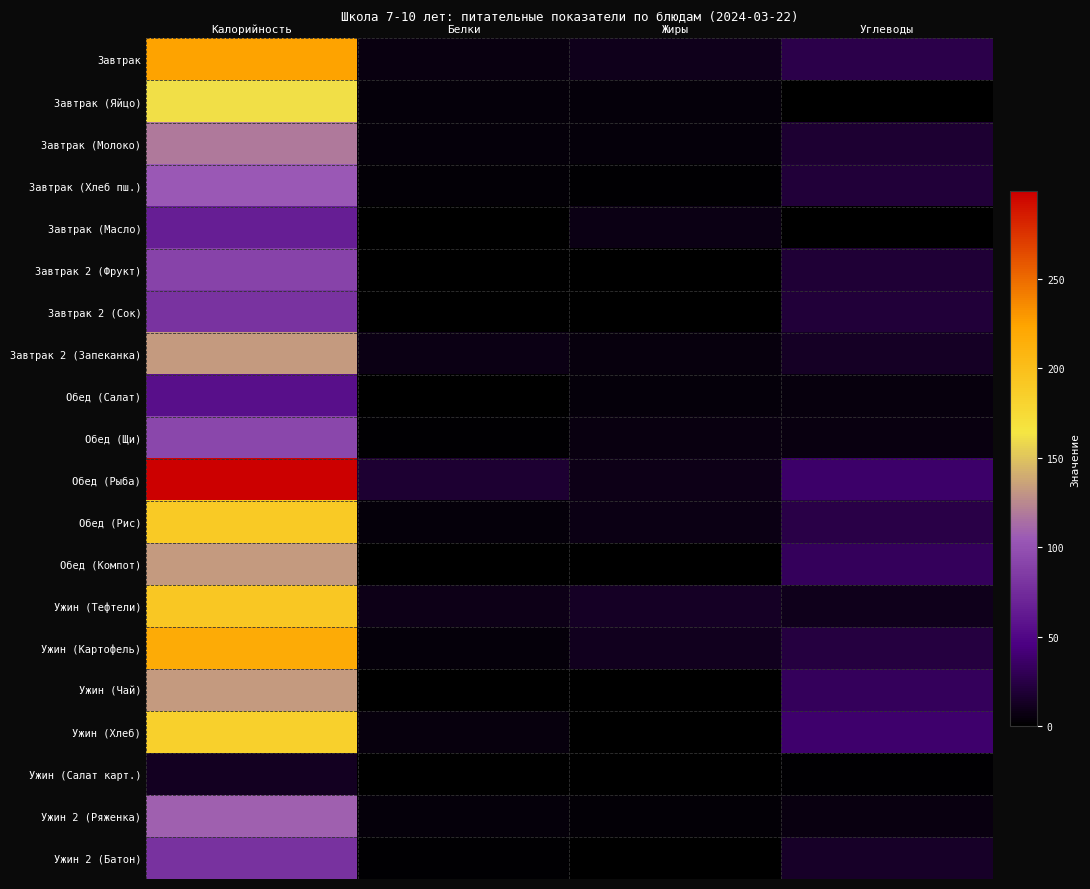

Rank the series by their maximum value, from highest to lowest.

Обед (Рыба), Завтрак, Ужин (Картофель), Ужин (Тефтели), Обед (Рис), Ужин (Хлеб), Завтрак (Яйцо), Обед (Компот), Ужин (Чай), Завтрак 2 (Запеканка), Завтрак (Молоко), Ужин 2 (Ряженка), Завтрак (Хлеб пш.), Обед (Щи), Завтрак 2 (Фрукт), Завтрак 2 (Сок), Ужин 2 (Батон), Завтрак (Масло), Обед (Салат), Ужин (Салат карт.)